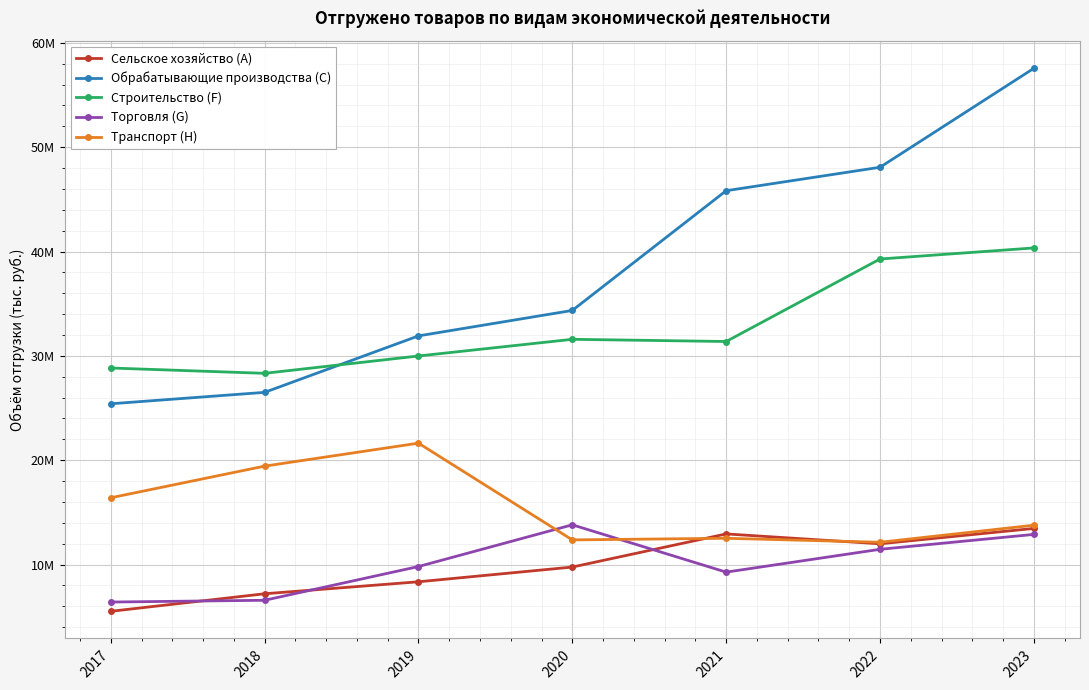

The Транспорт (H) series shows 19757148.7 at 2022. True or false?

False